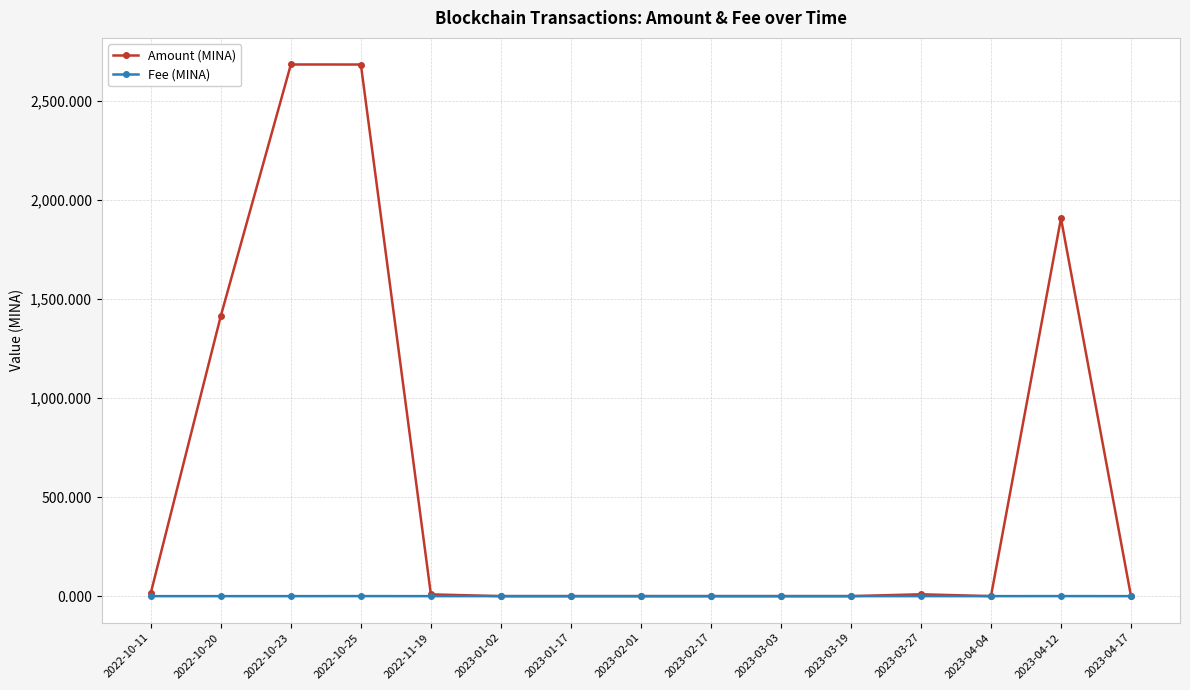

What are all the series names shown in the legend?

Amount (MINA), Fee (MINA)